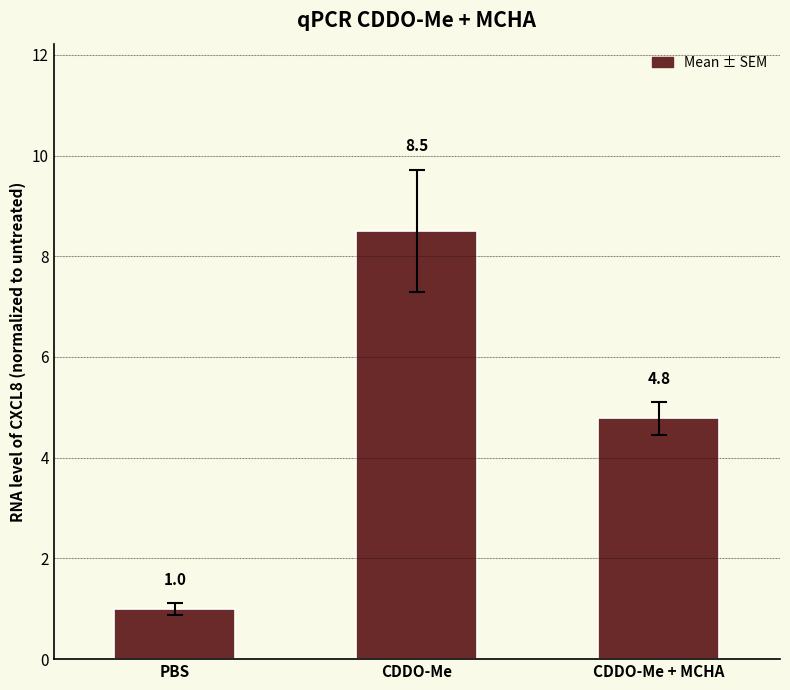

Reading left to right, extract all data points from this chart.

PBS=1.0	CDDO-Me=8.5	CDDO-Me + MCHA=4.8